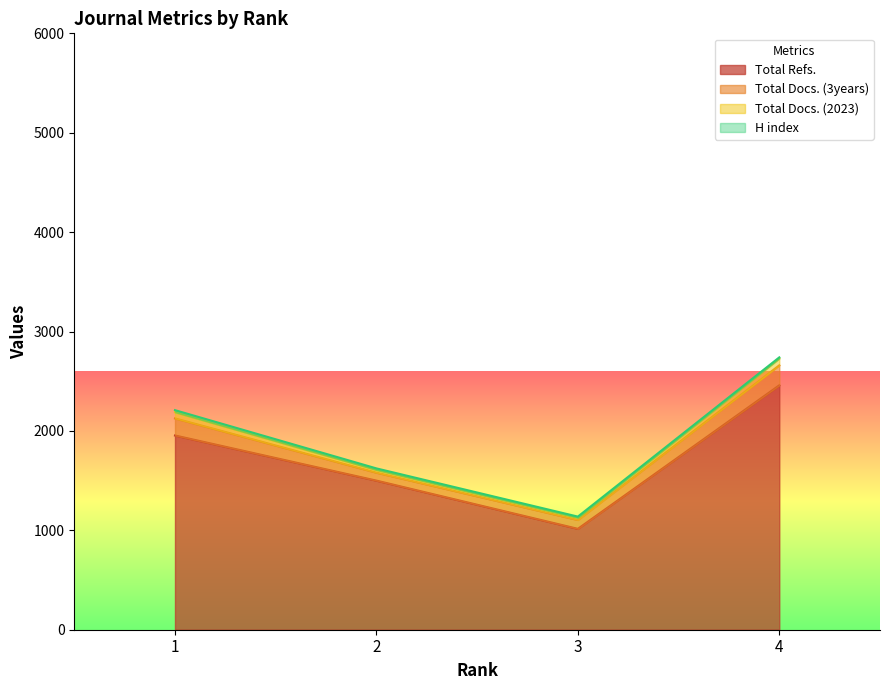

At which label is Total Refs. closest to 1737?

1